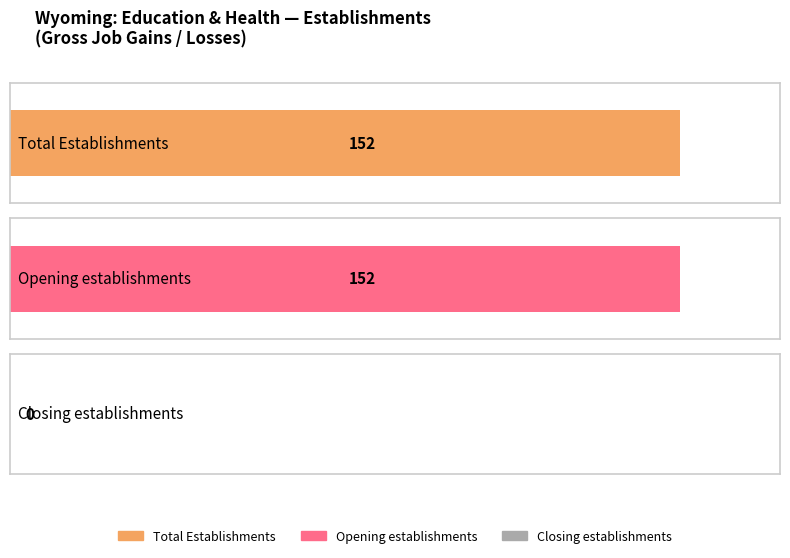

Is it true that Closing establishments equals 0.7 at 1?

False